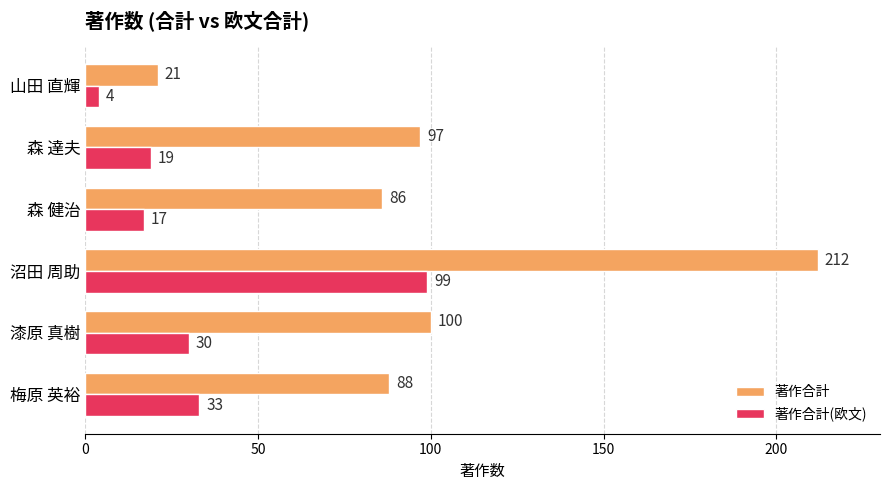

Where is 著作合計(欧文) nearest to the value 51?

梅原 英裕